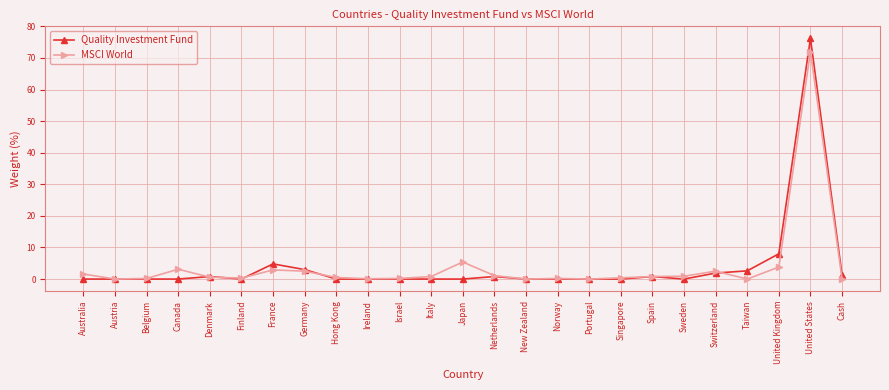

What is the difference between the MSCI World values at Italy and Germany?

1.7